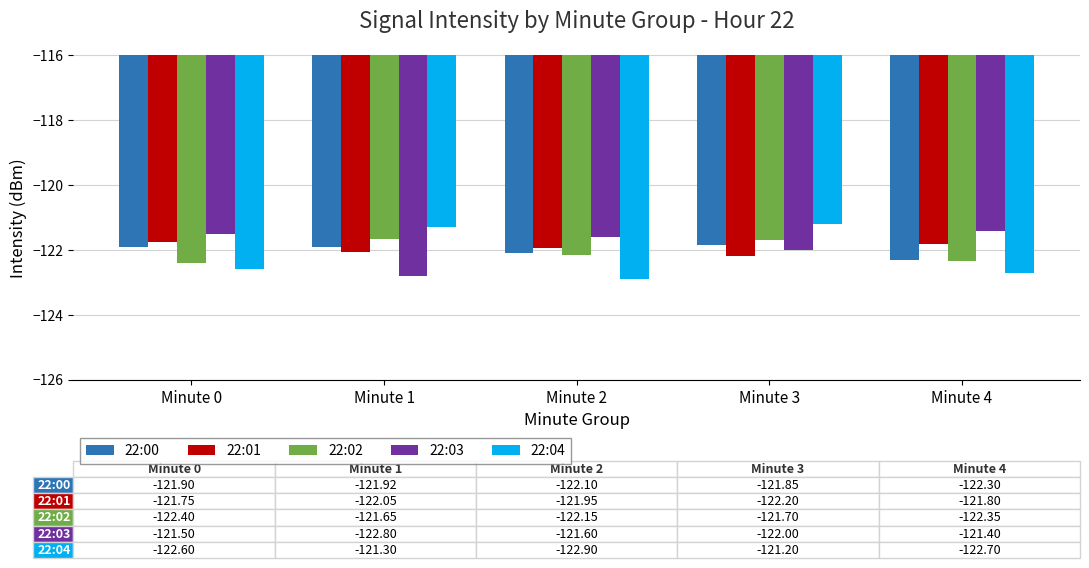

Is it true that 22:01 equals -122.2 at Minute 3?

True